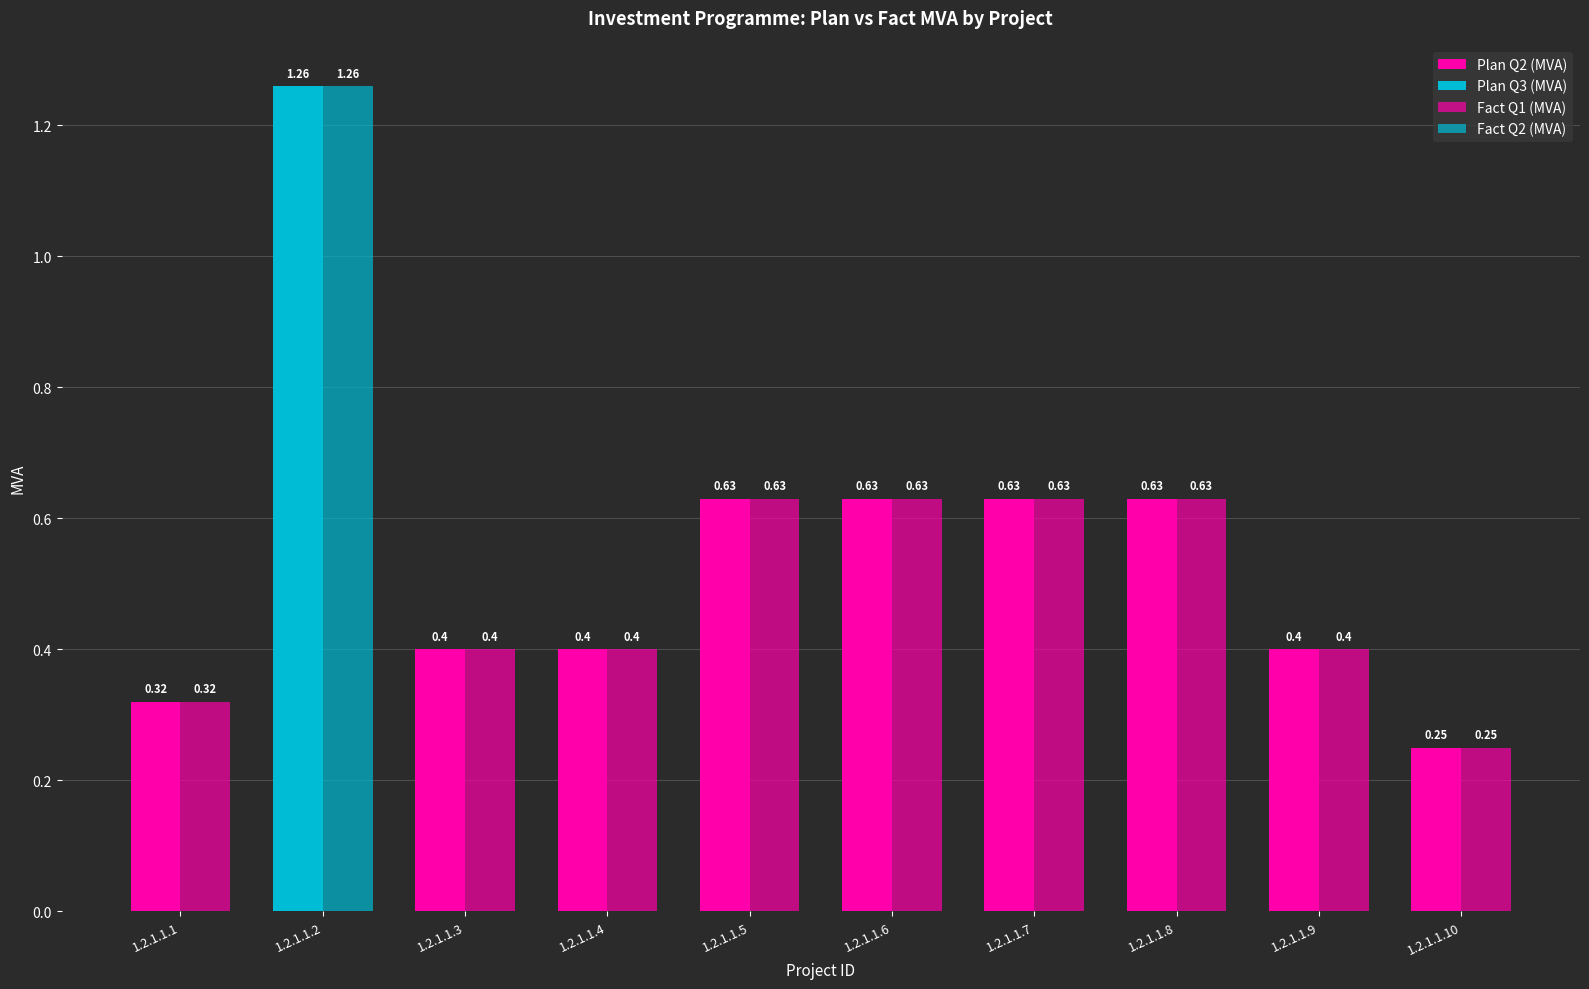

Which series changed the most between 1.2.1.1.7 and 1.2.1.1.8?

Plan Q2 (MVA)